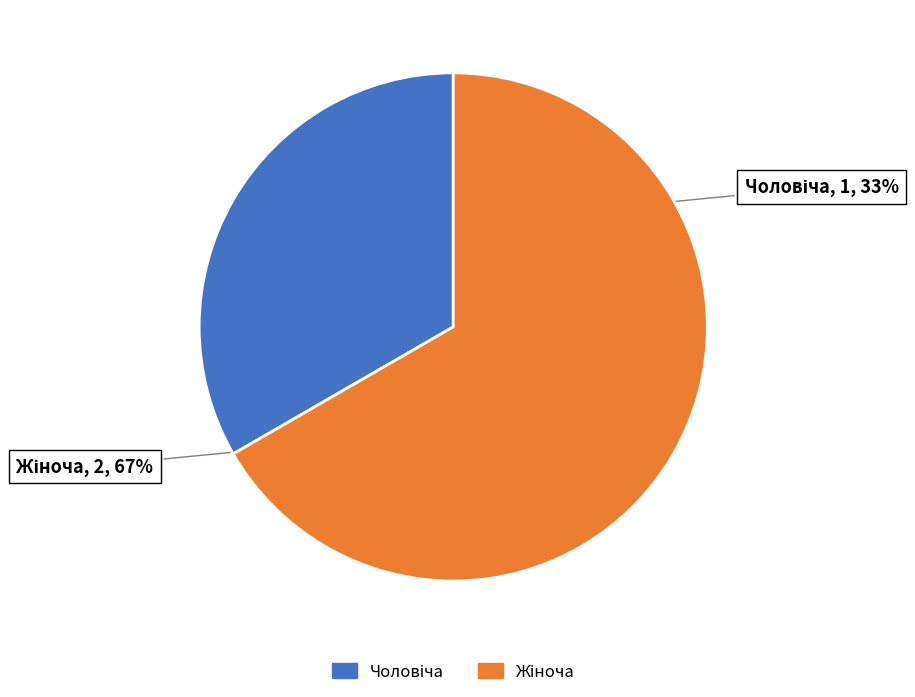

To the nearest percent, what is the average slice percentage?

50%